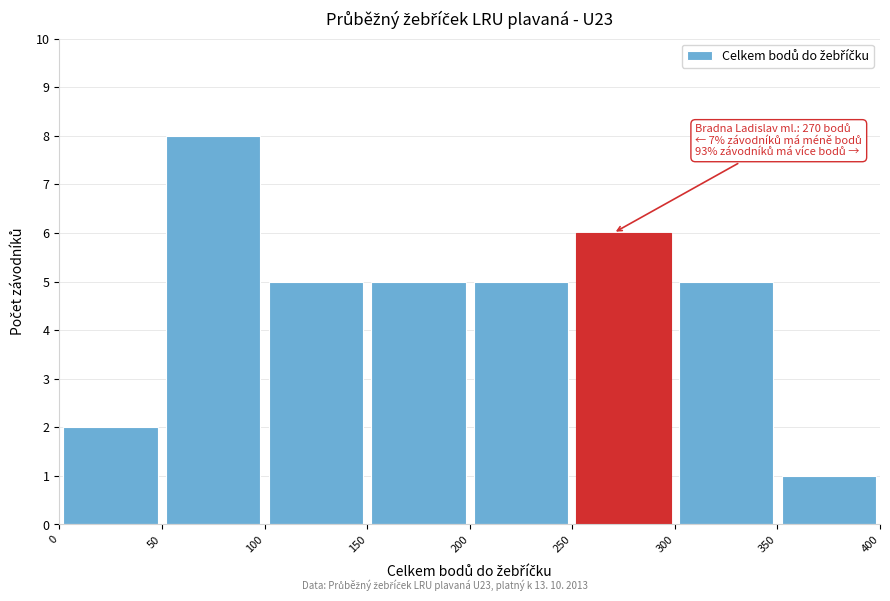

Which range on the x-axis has the tallest bar?

50 to 100